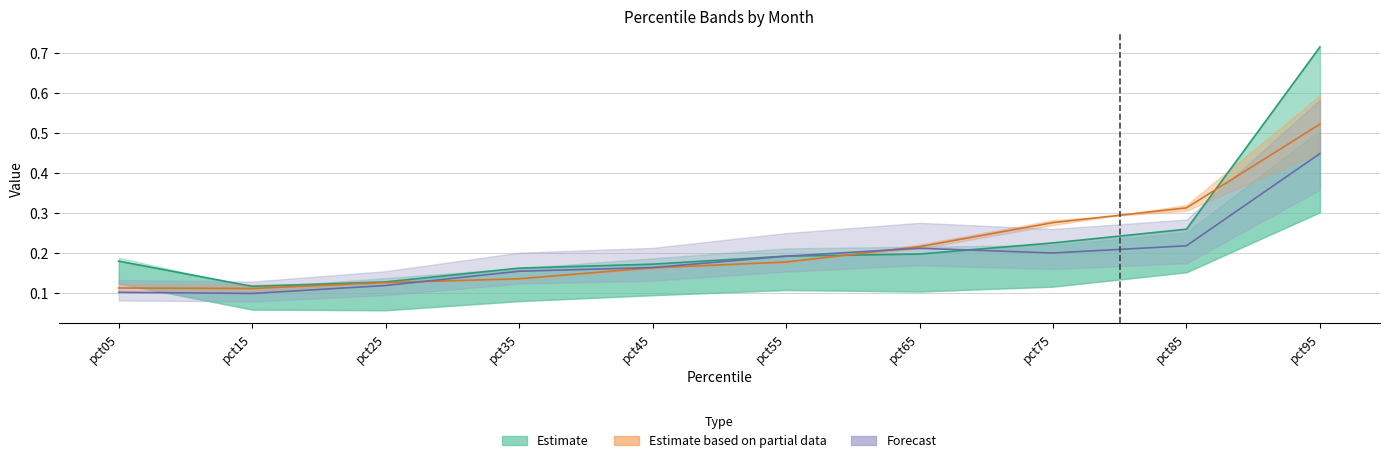

Is this an area chart (filled region under the line)?

No